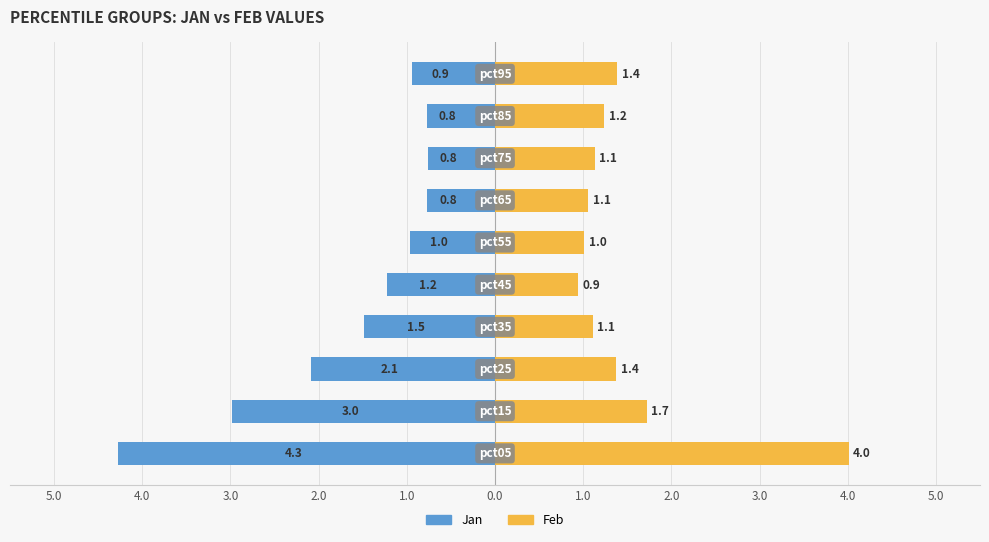

Which series changed the most between 2.0 and 3.0?

Jan